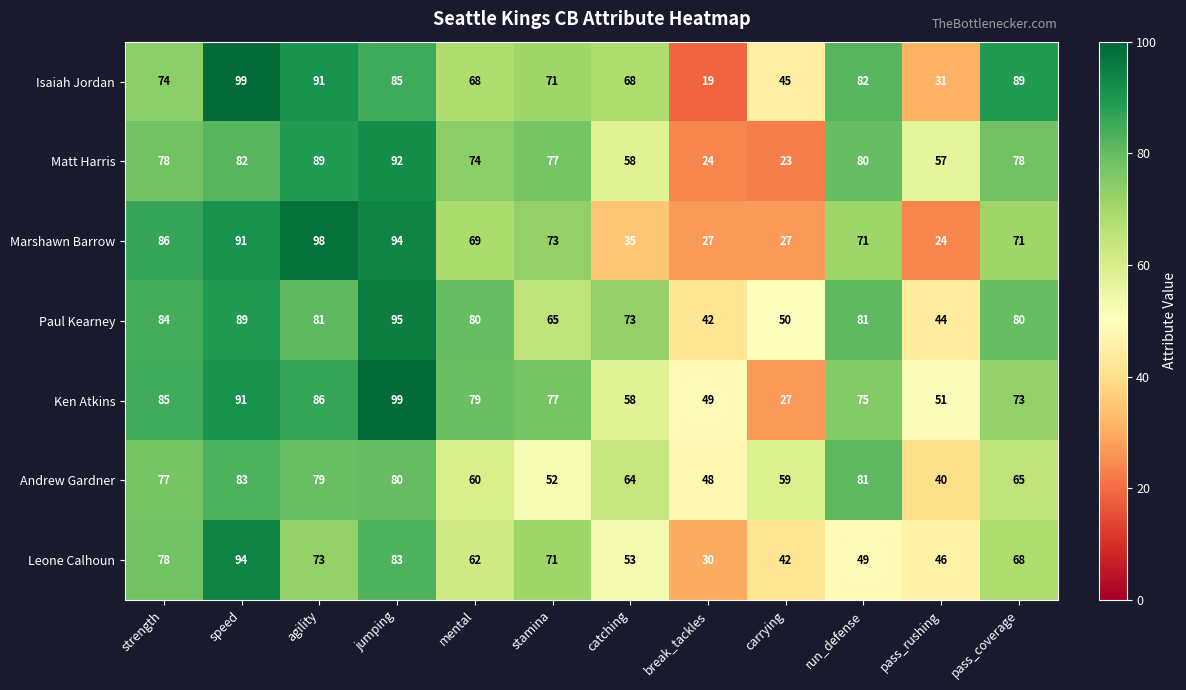

At which label does Andrew Gardner reach its peak?

speed